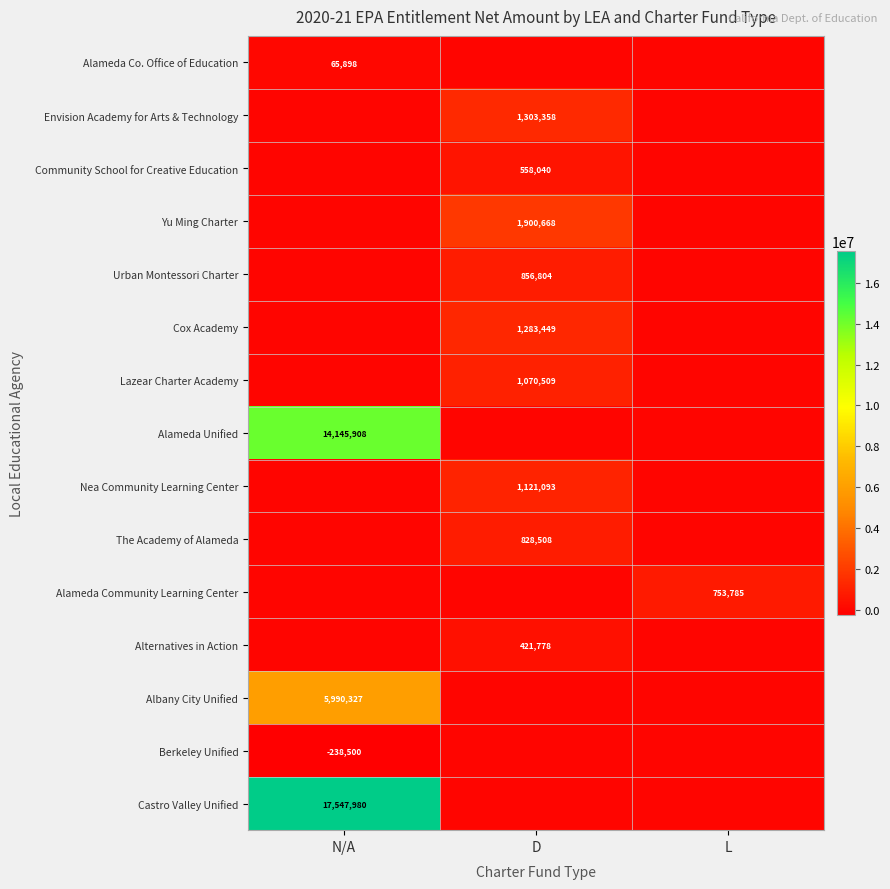

True or false: Alameda Unified has a value of 14145908 at N/A.

True